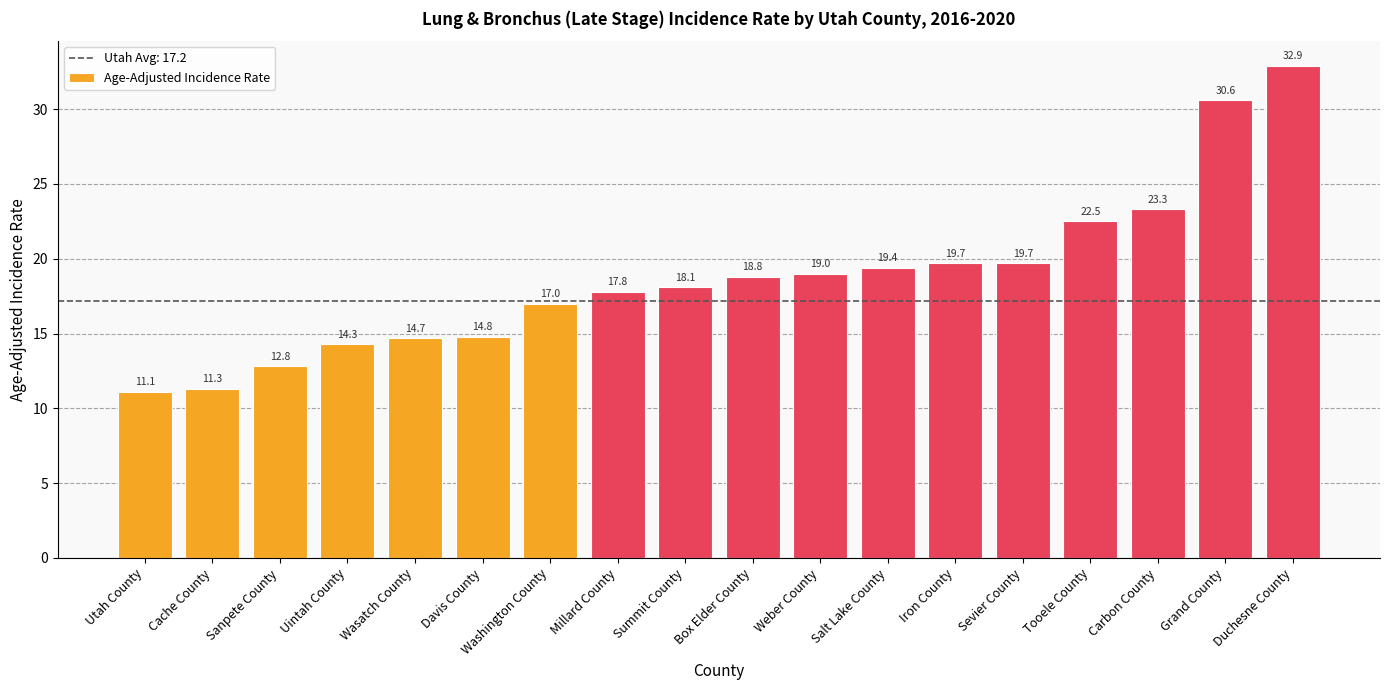

What is the smallest value displayed?

11.1